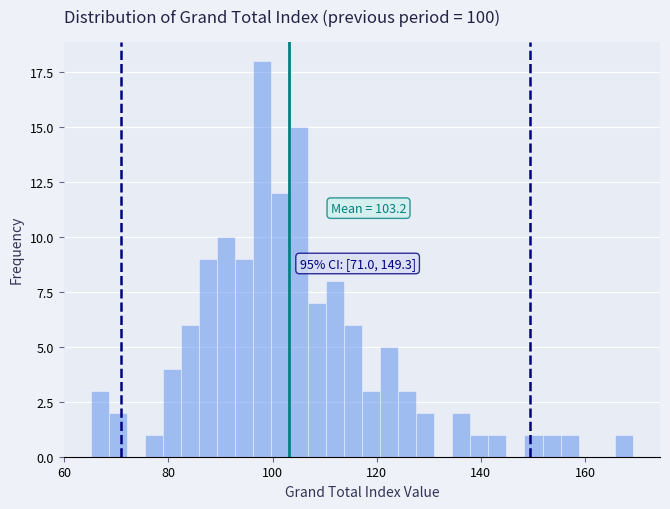

Around what value on the x-axis is the tallest bar? Give the approximate position of its centre, as read against the axis.

98